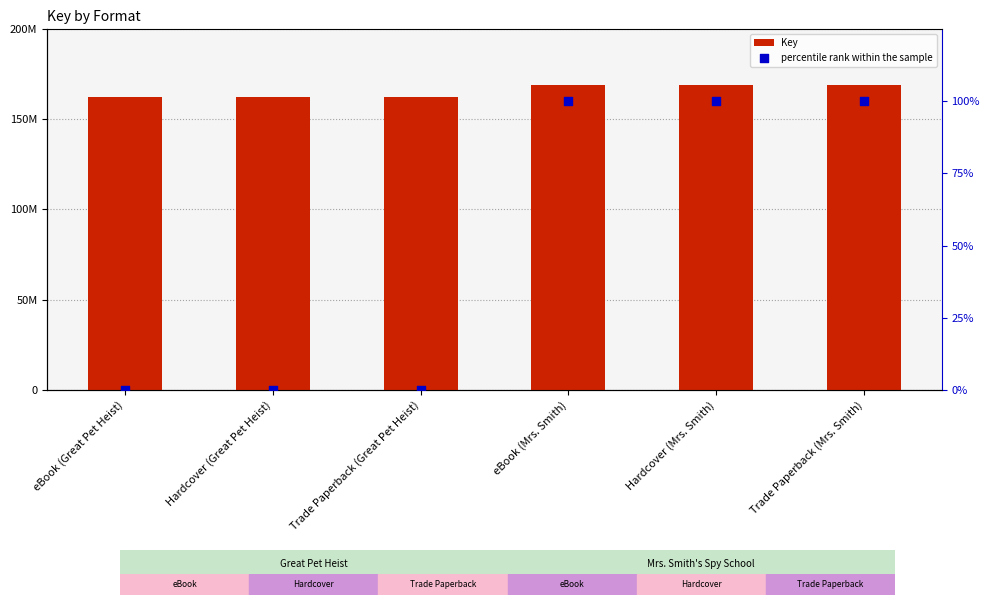

Which series has the widest spread of Y values?

Key